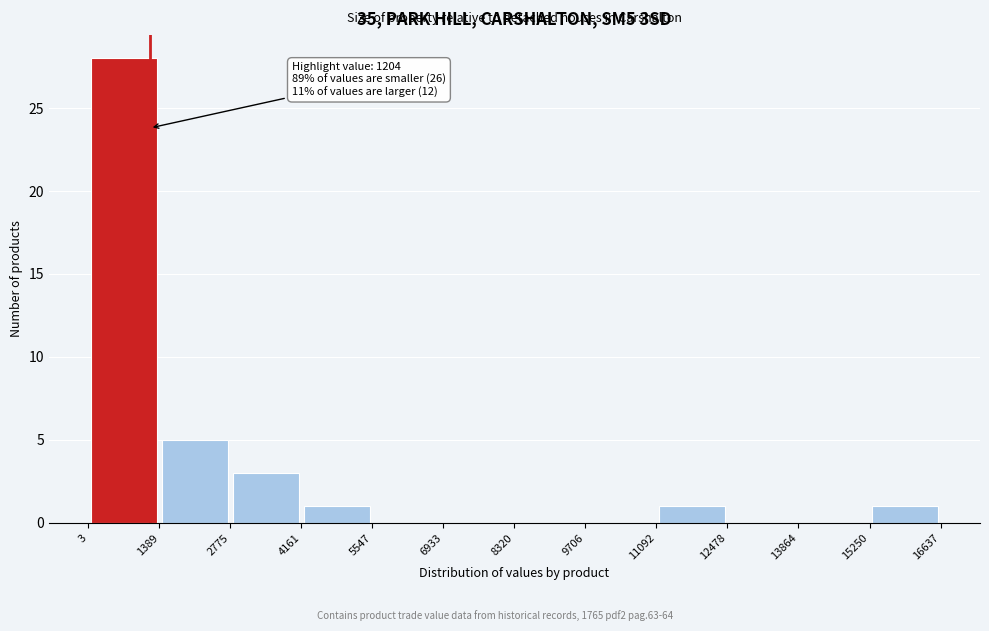

Which range on the x-axis has the tallest bar?

3 to 1389